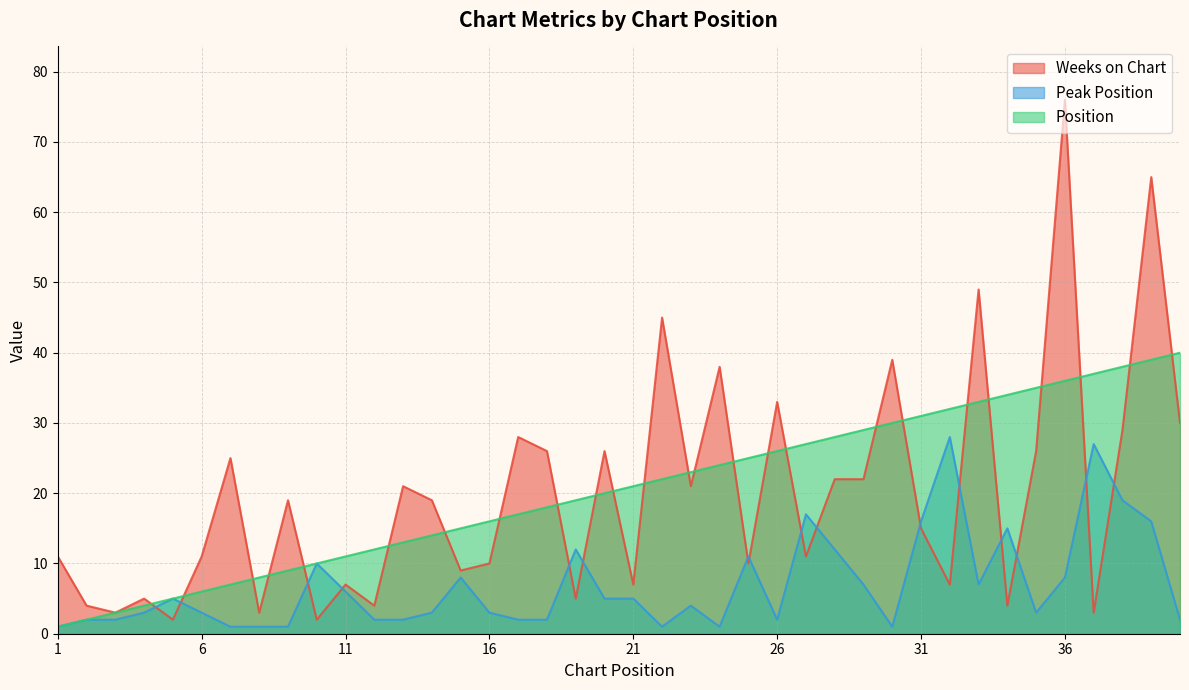

Does the chart have visible grid lines?

Yes